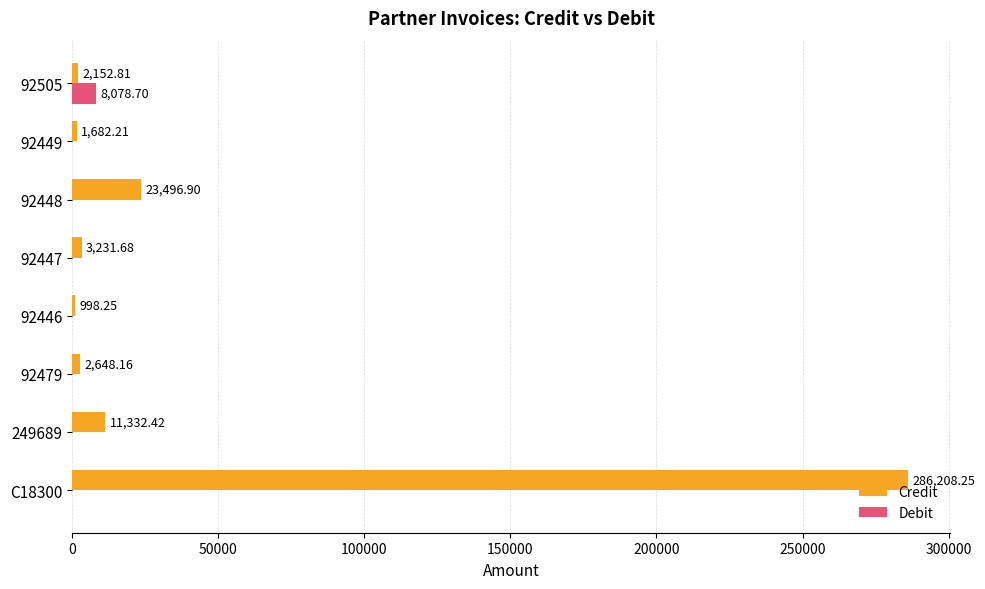

Which series changed the most between 92479 and 92447?

Credit